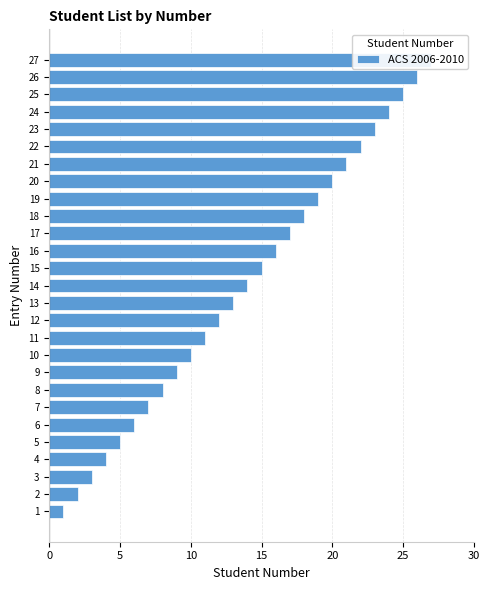

What is the sum of all values?

378